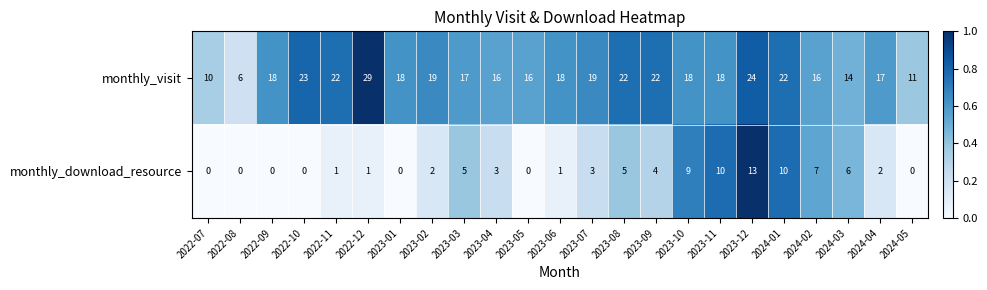

Between 2023-05 and 2024-04, which series saw the biggest shift?

monthly_download_resource